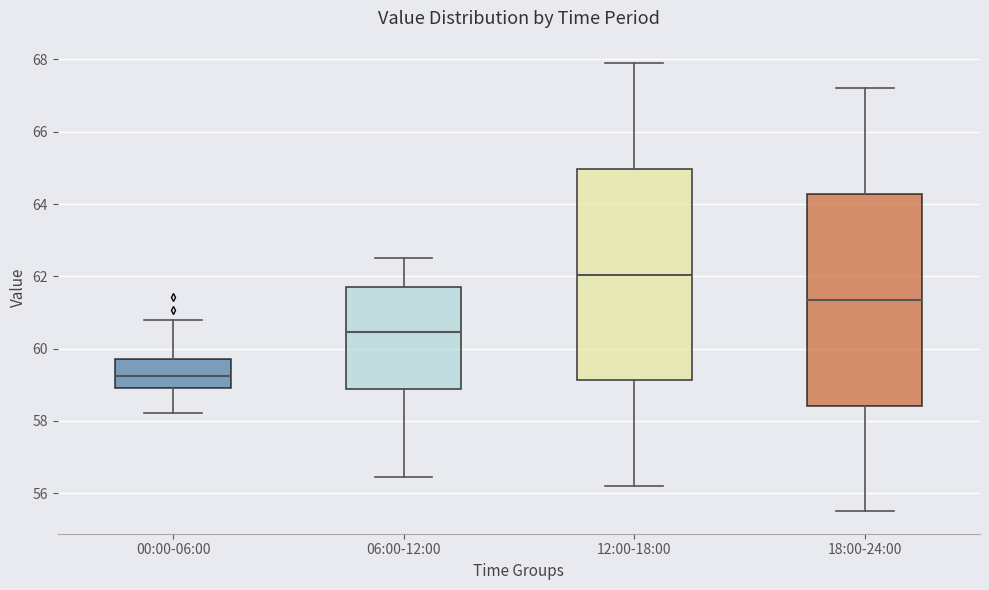

Reading left to right, transcribe this box plot: for each box, give where its median line is, the range the box spans, and where its two whiskers end, as read against the y-axis. The values are not printed on the chart, so give them approximately, as read against the axis.

00:00-06:00: median 59.2, box 58.8 to 59.8, whiskers 58.2 to 60.8
06:00-12:00: median 60.4, box 58.8 to 61.8, whiskers 56.4 to 62.6
12:00-18:00: median 62.0, box 59.2 to 65.0, whiskers 56.2 to 68.0
18:00-24:00: median 61.4, box 58.4 to 64.2, whiskers 55.6 to 67.2